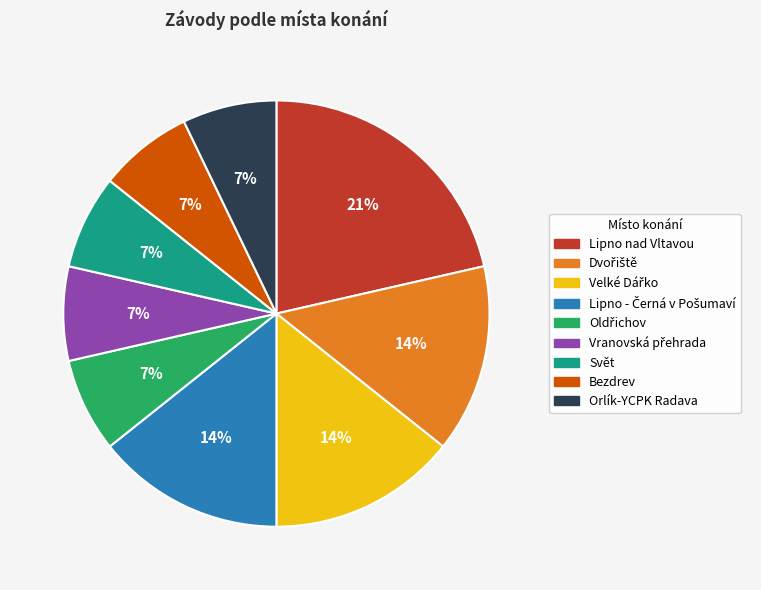

Is there any slice that represents more than half of the pie?

No